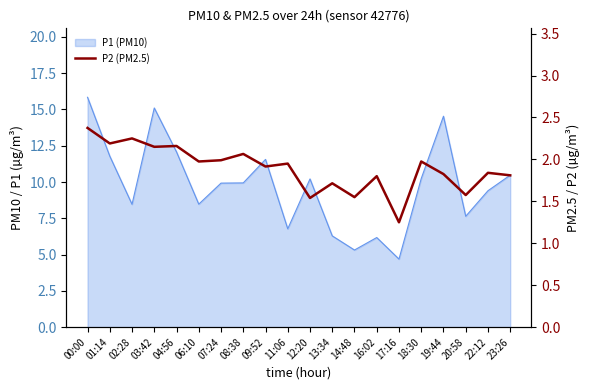

What is the label of the 16th point from the left?

18:30